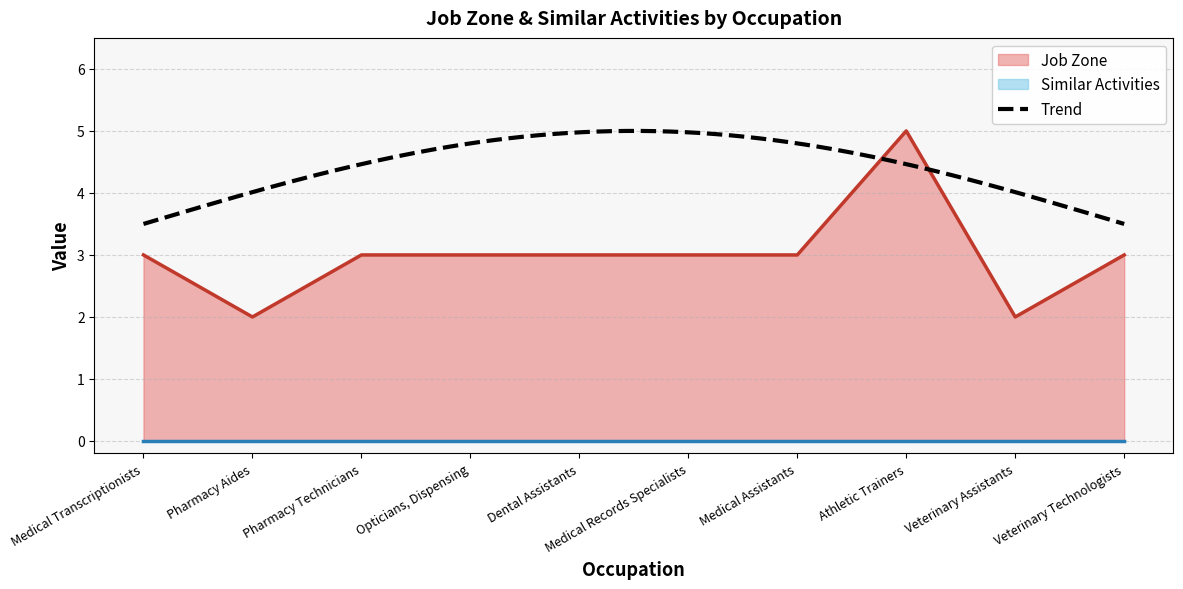

What is the sum of the values at Medical Records Specialists and Dental Assistants?

6